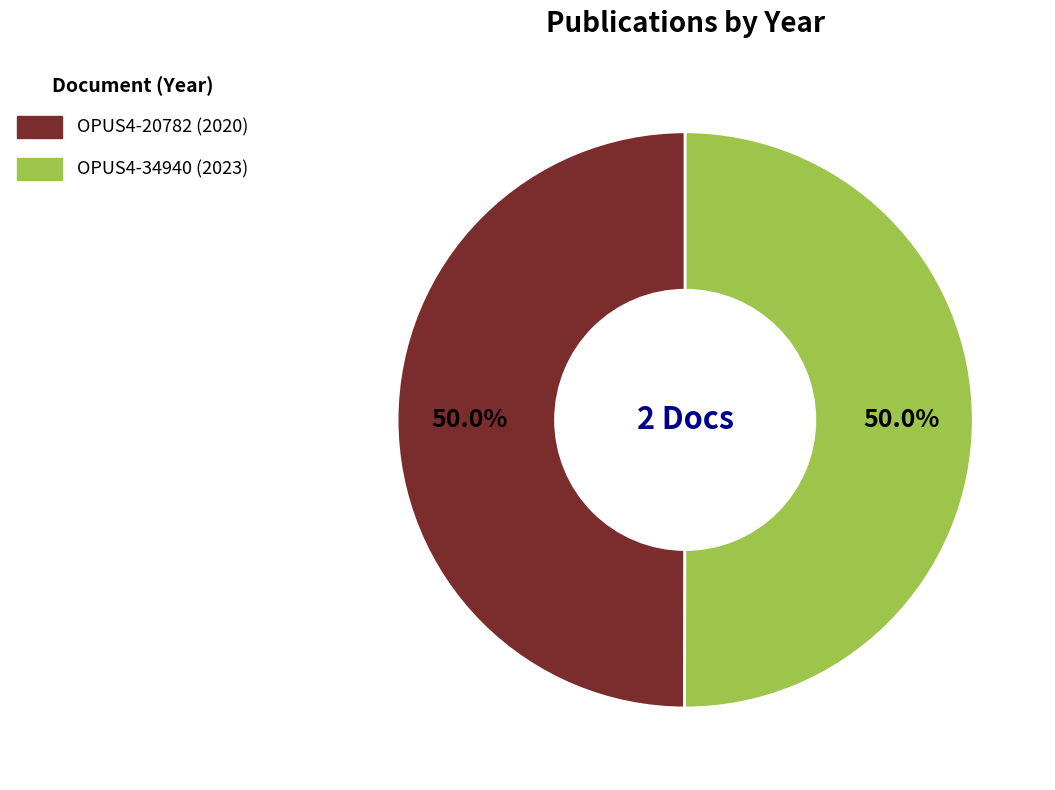

To the nearest percent, what is the average slice percentage?

50%